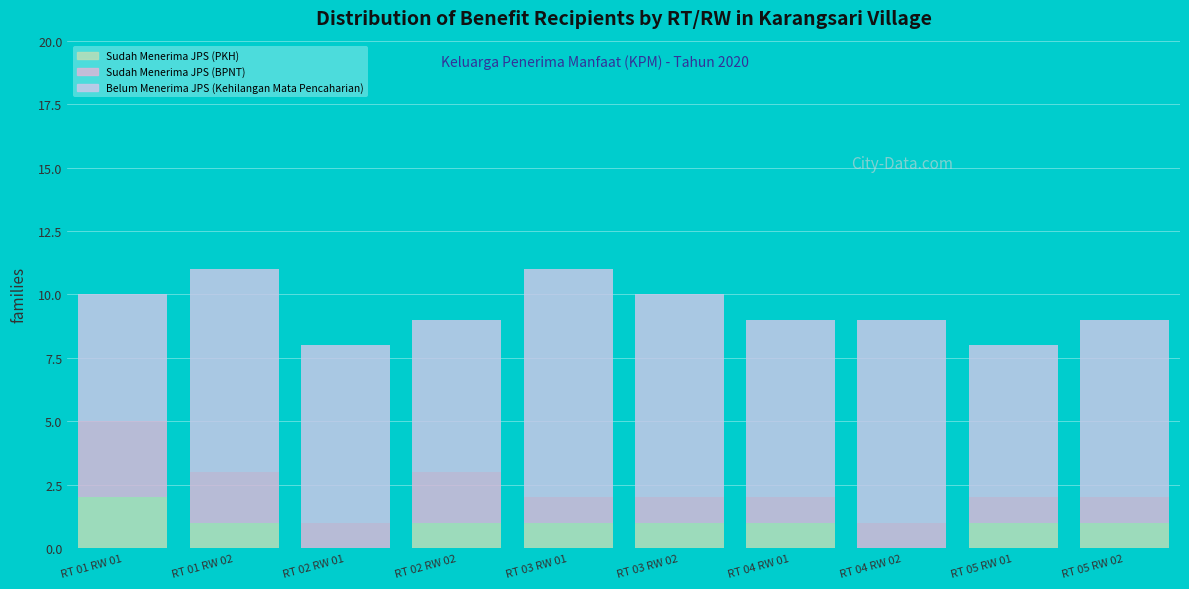

Does the chart contain stacked bars?

Yes